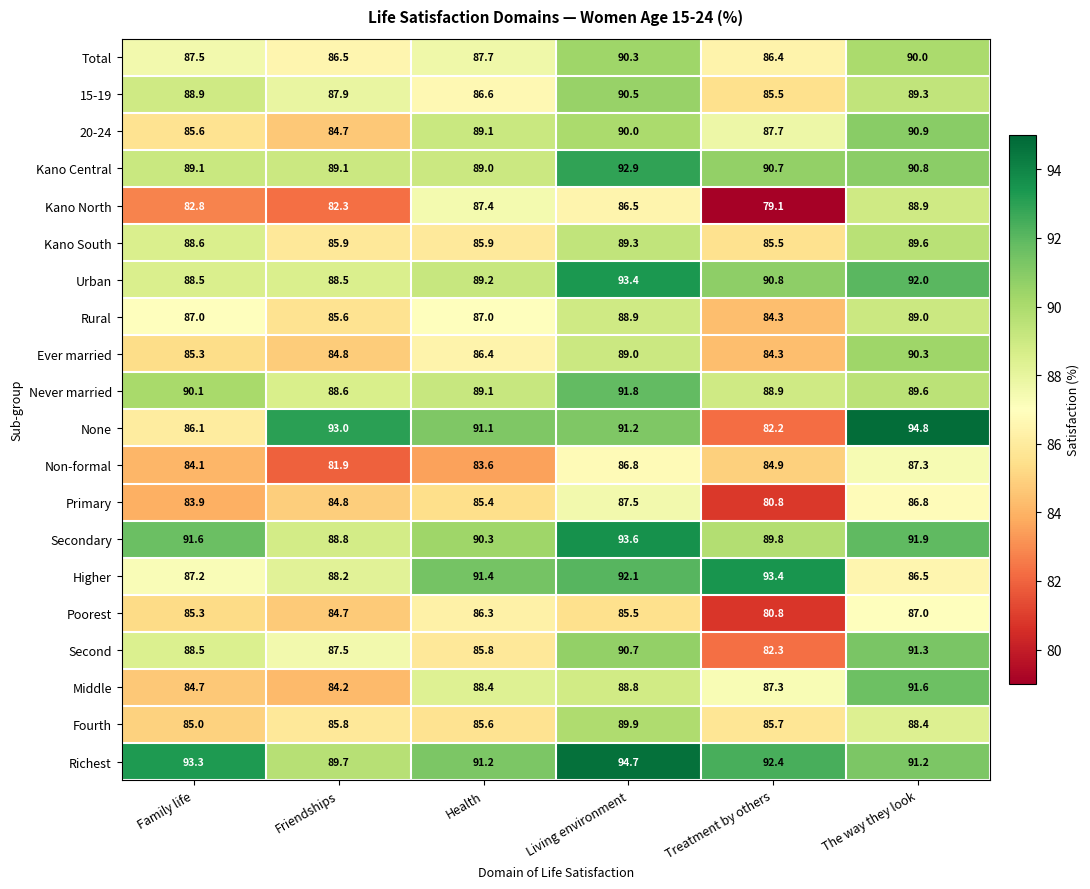

What is the difference between the second highest and minimum values in the Fourth series?

3.4